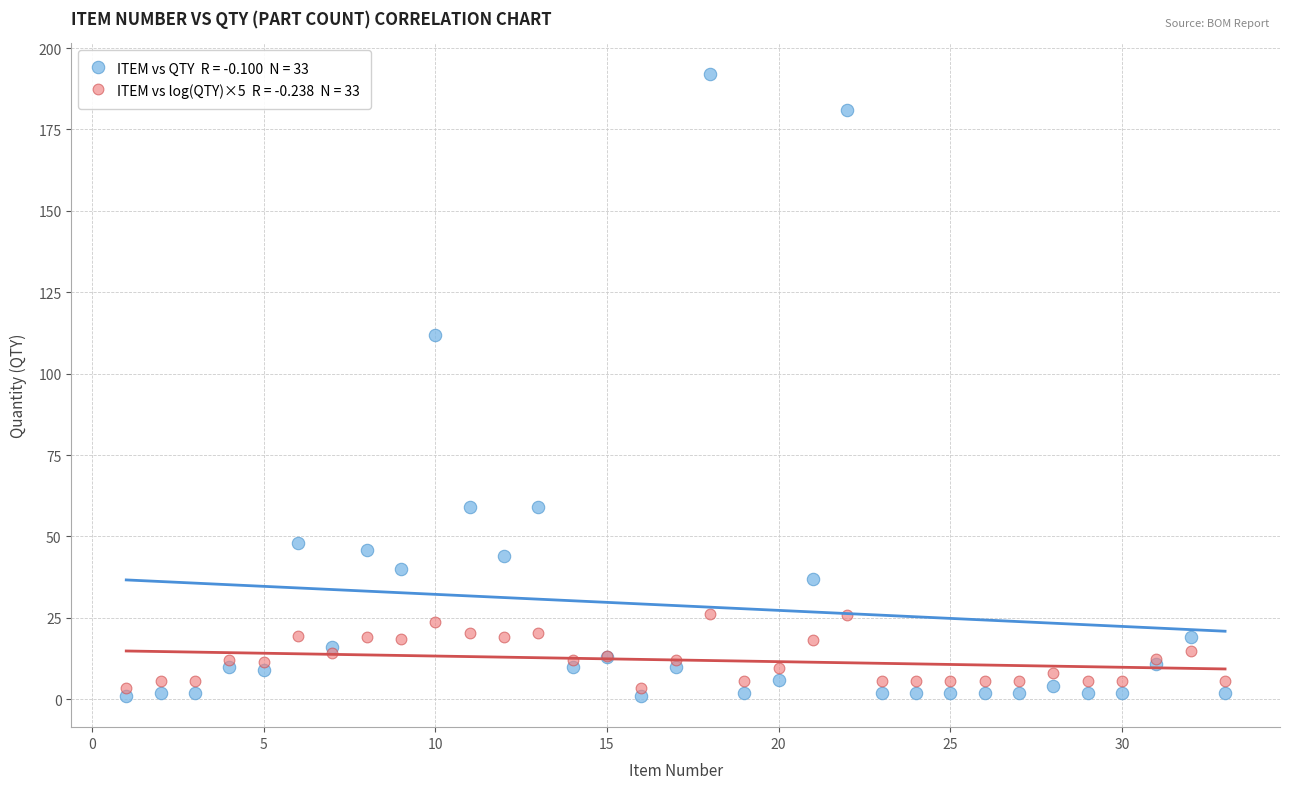

Across all series, what Y value is closest to 96?

112.0